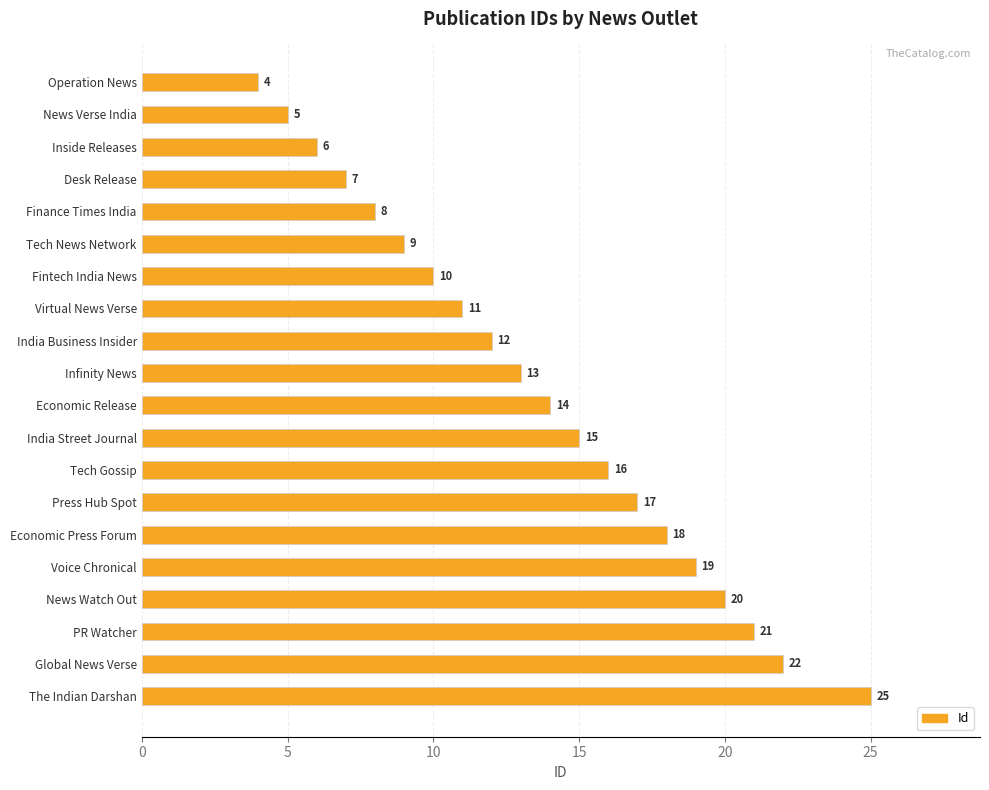

What is the label of the 2nd bar from the top?

News Verse India